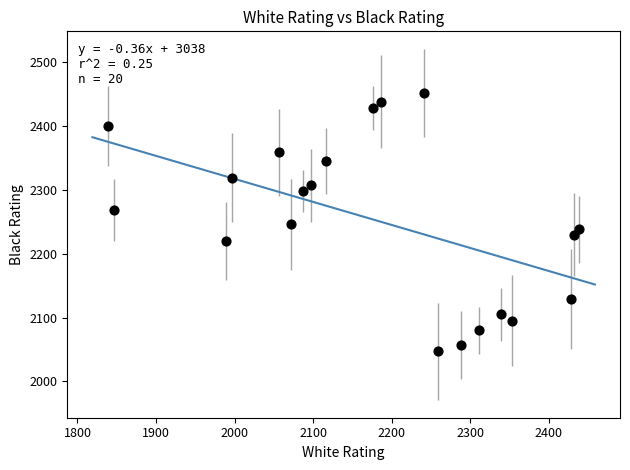

What is the range of Y values (max minus min)?

405